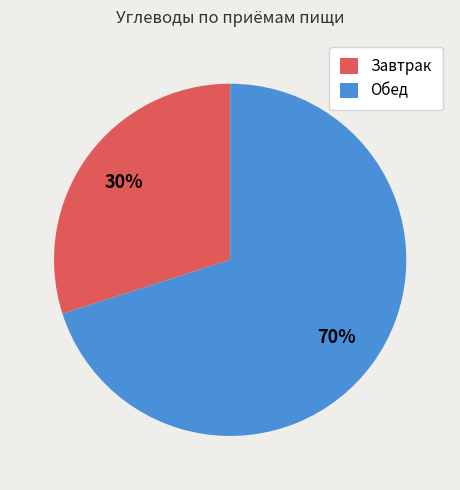

To the nearest percent, what is the average slice percentage?

50%